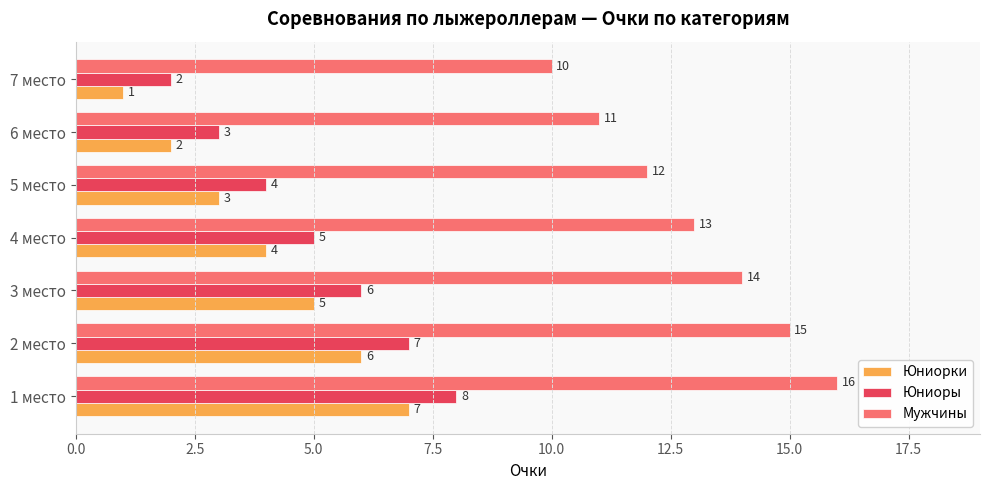

Is it true that Юниоры equals 7 at 2 место?

True